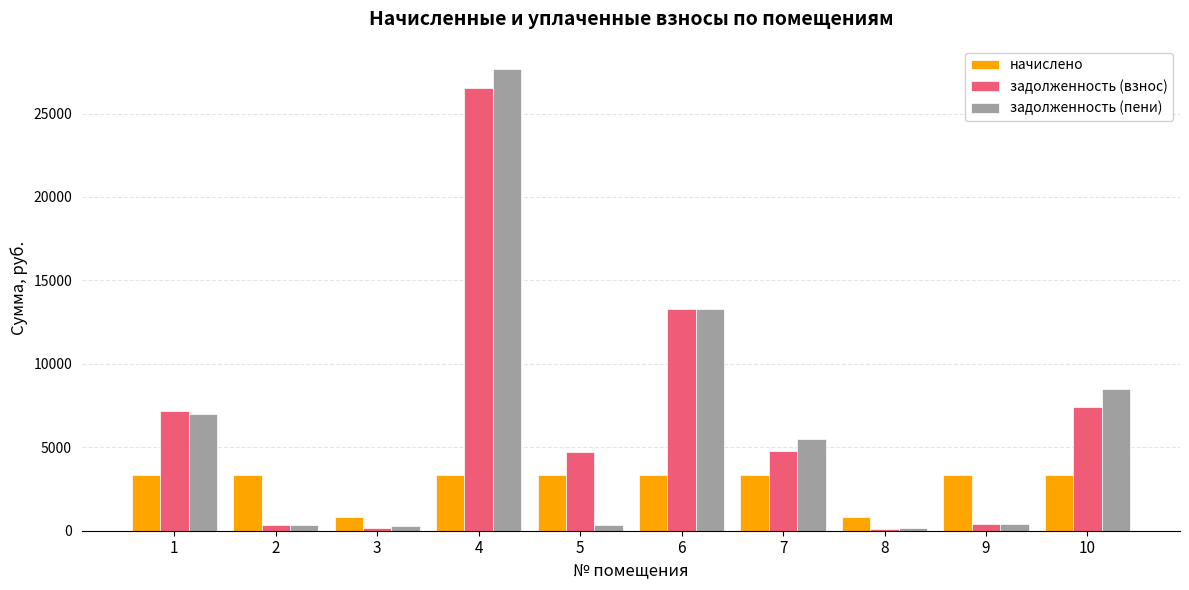

Between 6 and 10, which series saw the biggest shift?

задолженность (взнос)